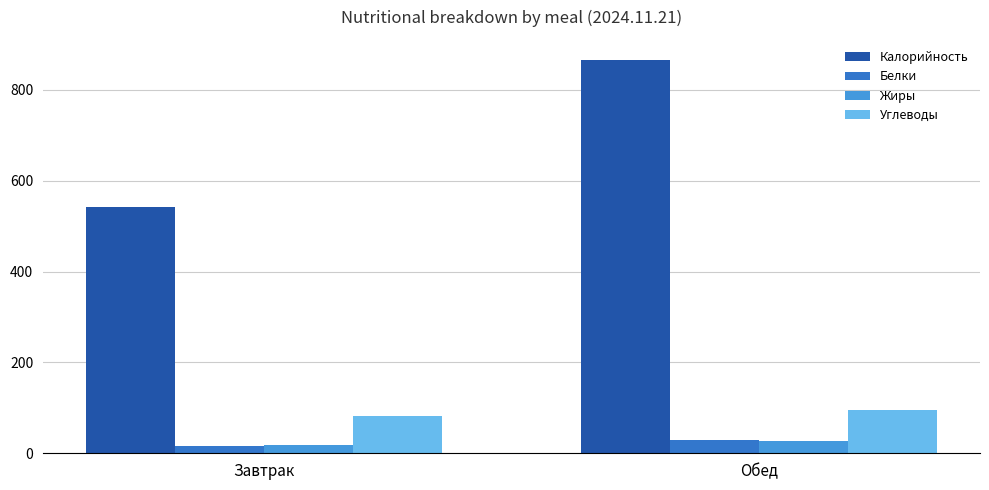

What is the highest value of the Калорийность series?

866.6